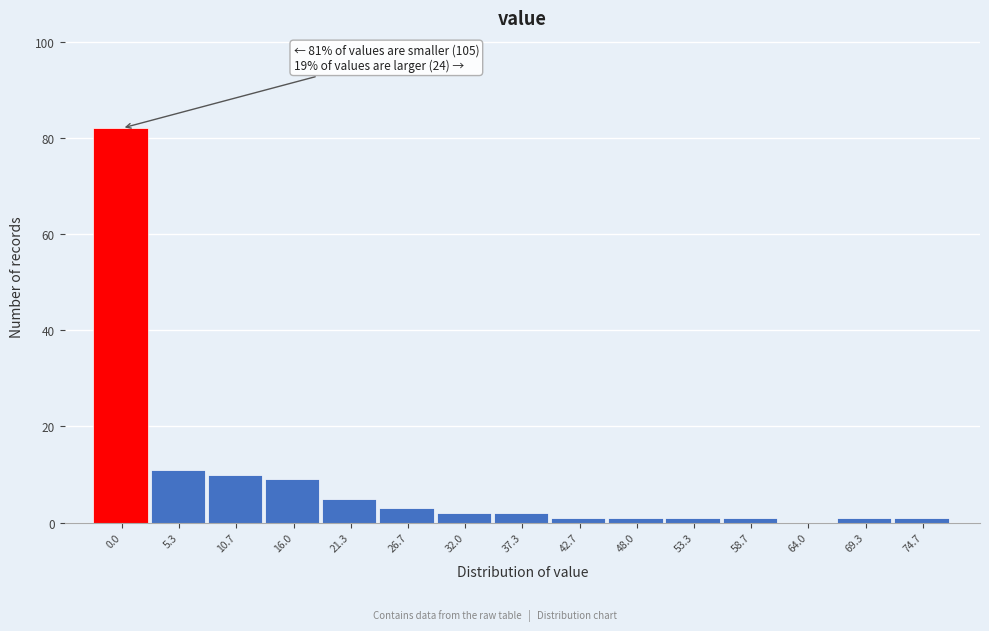

Reading left to right, transcribe all the data shown in this chart.

0.0=82	5.3=11	10.7=10	16.0=9	21.3=5	26.7=3	32.0=2	37.3=2	42.7=1	48.0=1	53.3=1	58.7=1	64.0=0	69.3=1	74.7=1